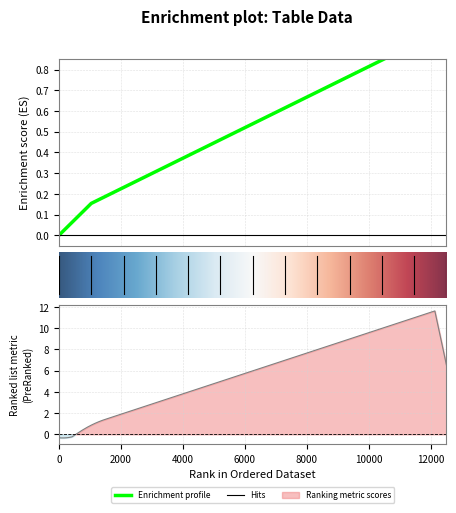

What is the value of the 4th point from the left?

0.3